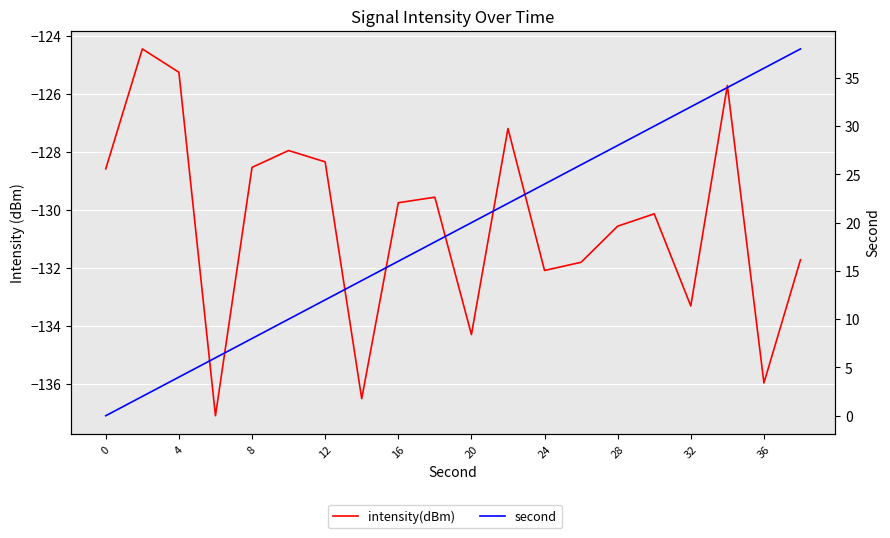

How many series are shown in this chart?

2